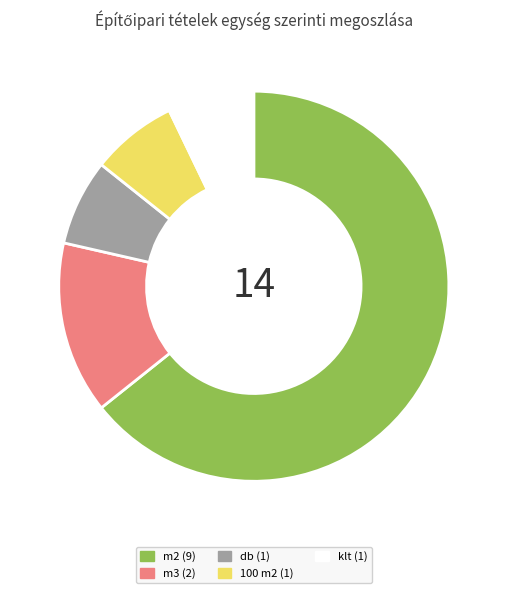

The 100 m2 slice represents 7% of the pie. True or false?

True